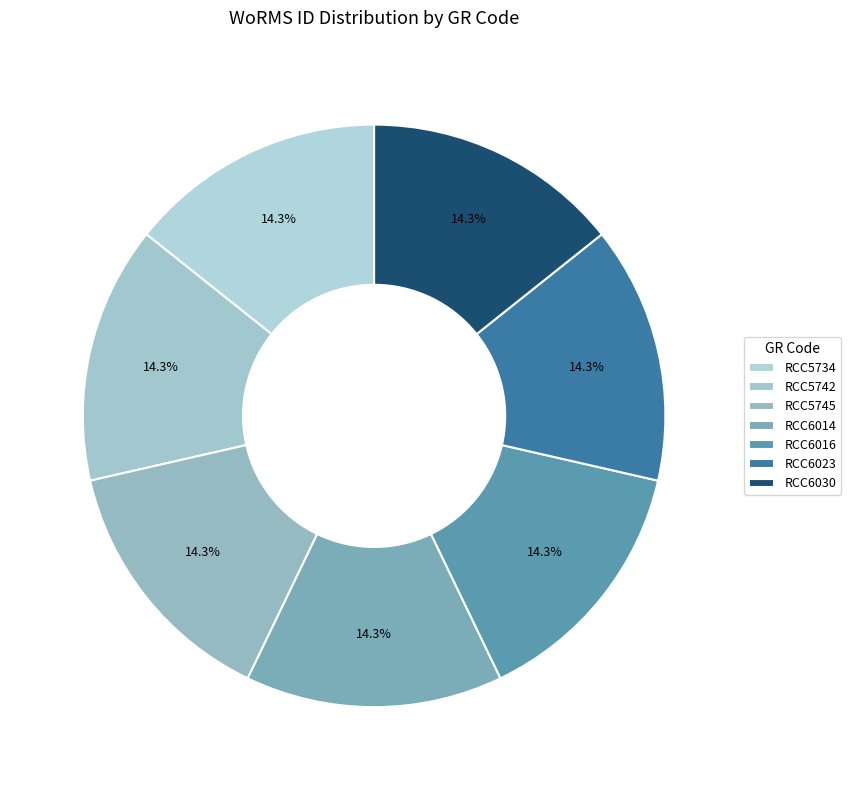

Which slice is the largest?

RCC6023